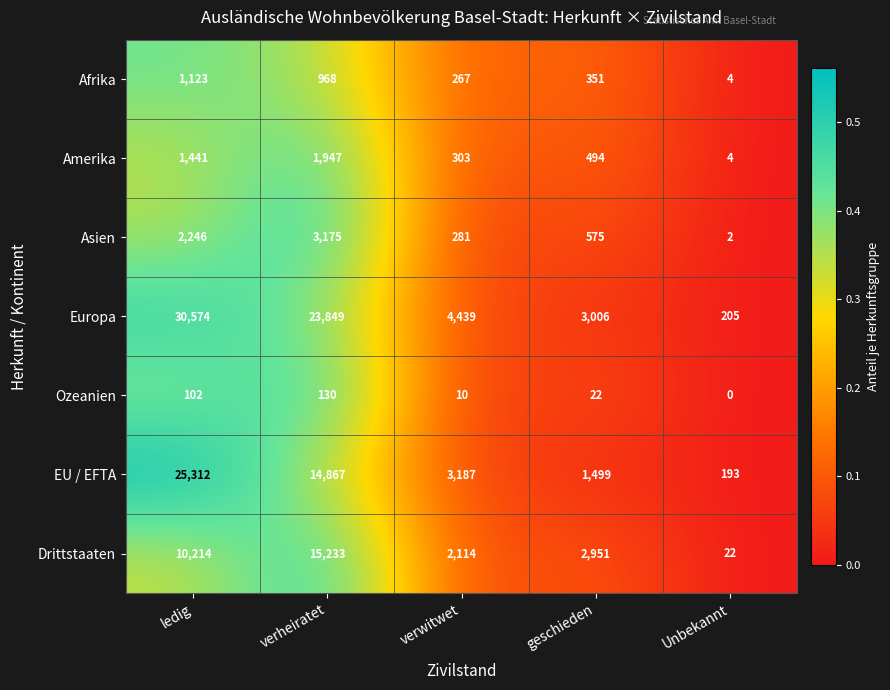

Rank the series by their maximum value, from highest to lowest.

Europa, EU / EFTA, Drittstaaten, Asien, Amerika, Afrika, Ozeanien